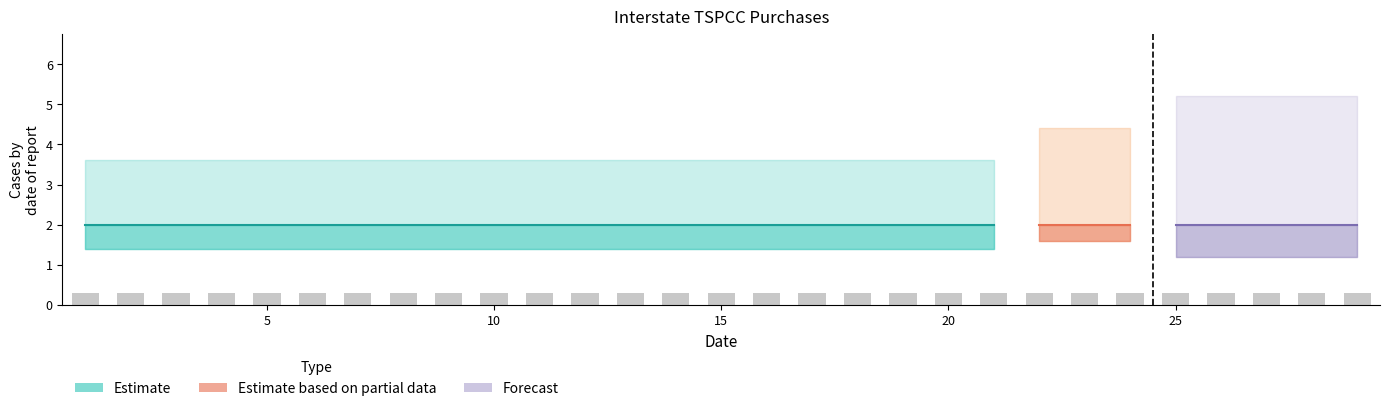

List the labels in order of col_9 value, largest first.

1, 2, 3, 4, 5, 6, 7, 8, 9, 10, 11, 12, 13, 14, 15, 16, 17, 18, 19, 20, 21, 22, 23, 24, 25, 26, 27, 28, 29